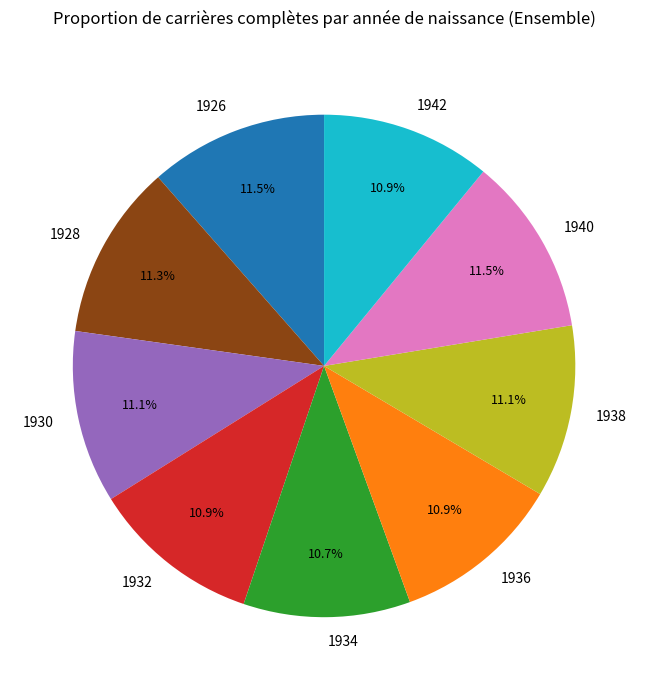

True or false: 1932 accounts for 1% of the total.

False